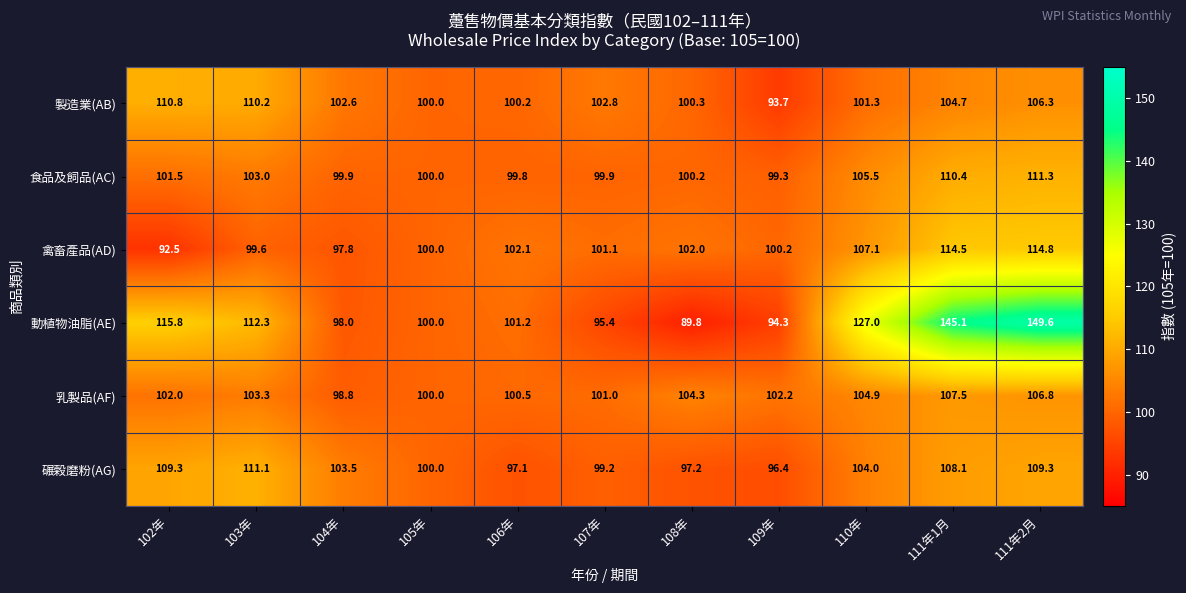

What is the difference between the second highest and minimum values in the 食品及飼品(AC) series?

11.1